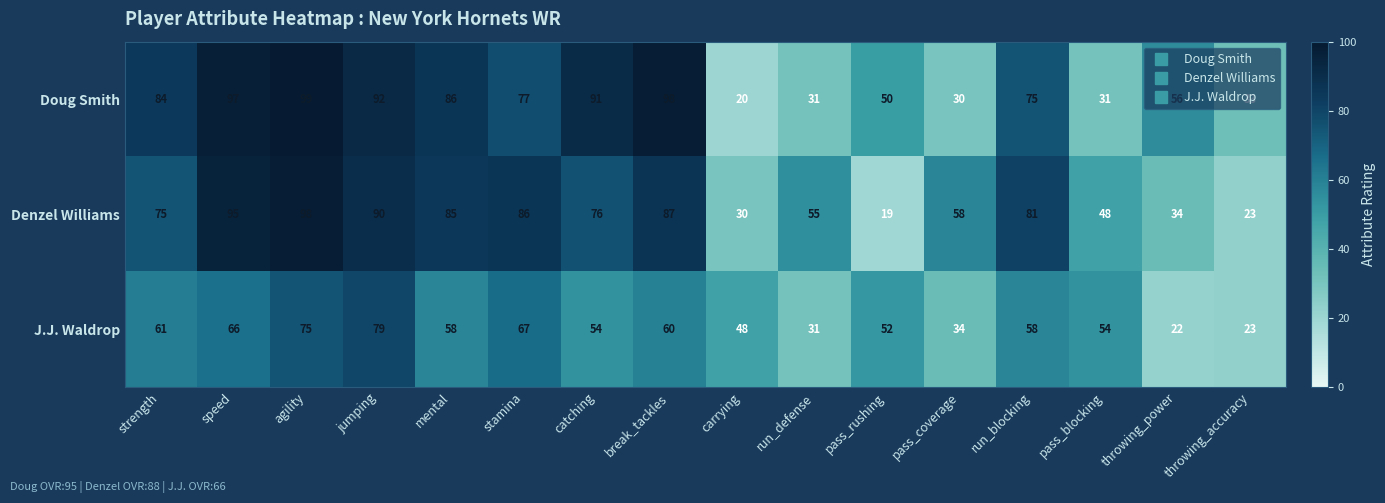

Where does the Denzel Williams series first go above 76?

speed